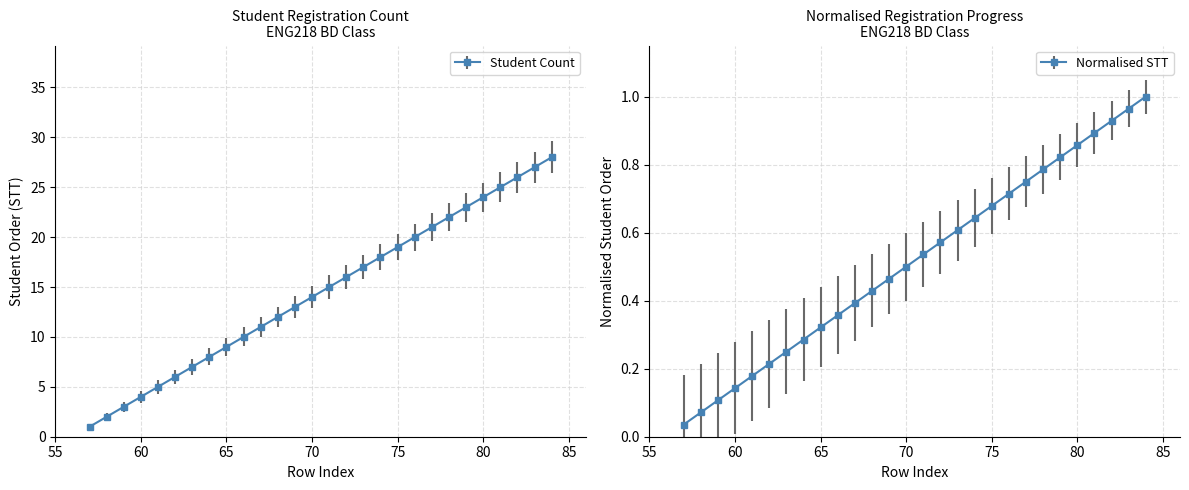

The value at 77 is 33. True or false?

False